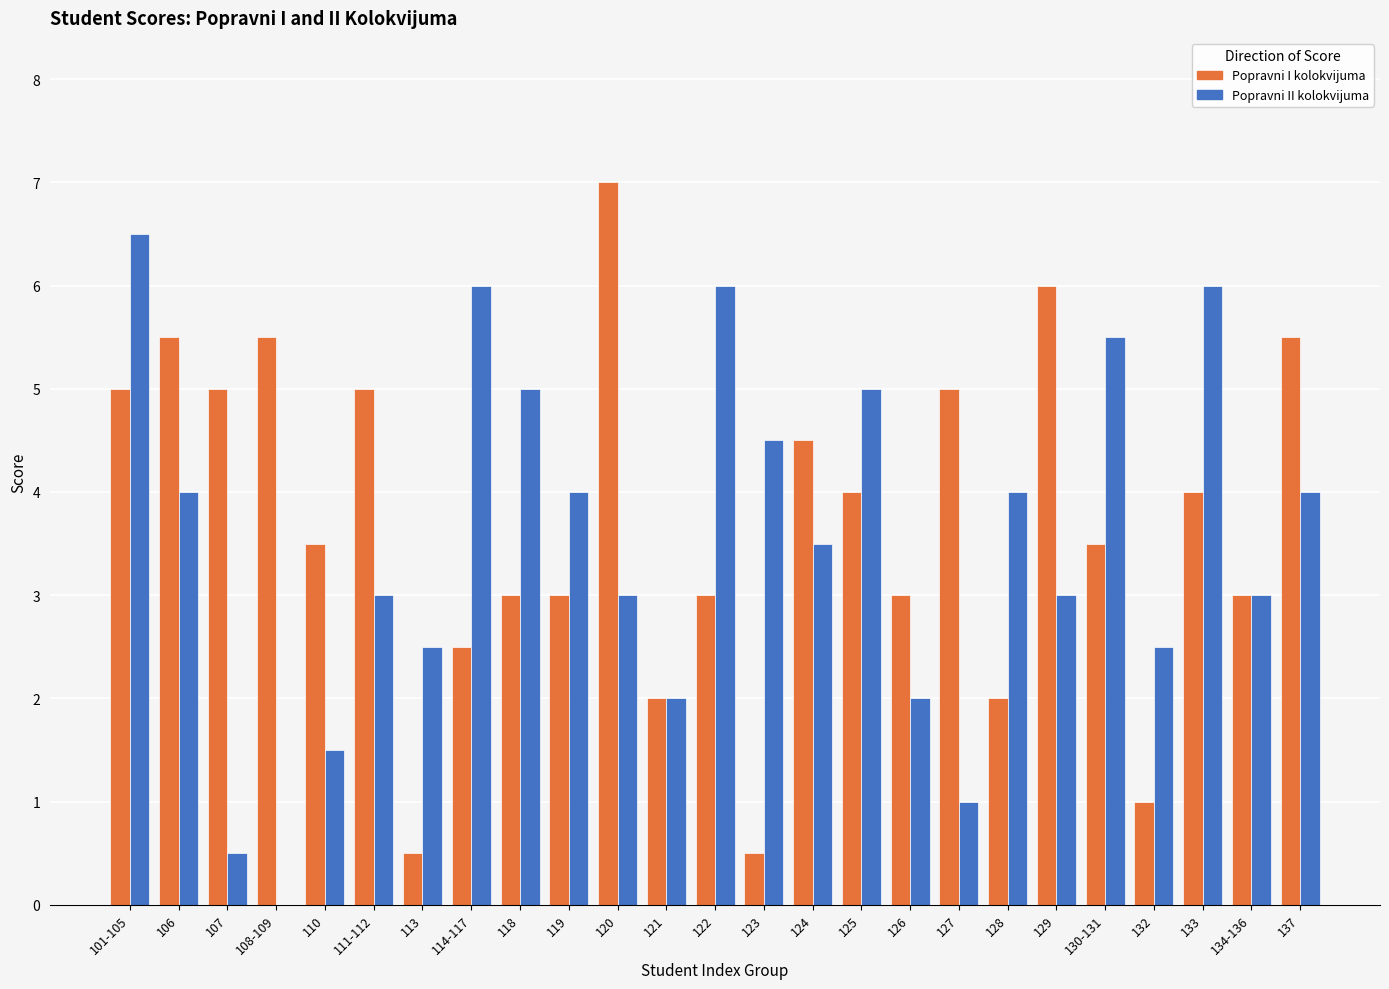

What is the difference between the Popravni I kolokvijuma values at 129 and 108-109?

0.5